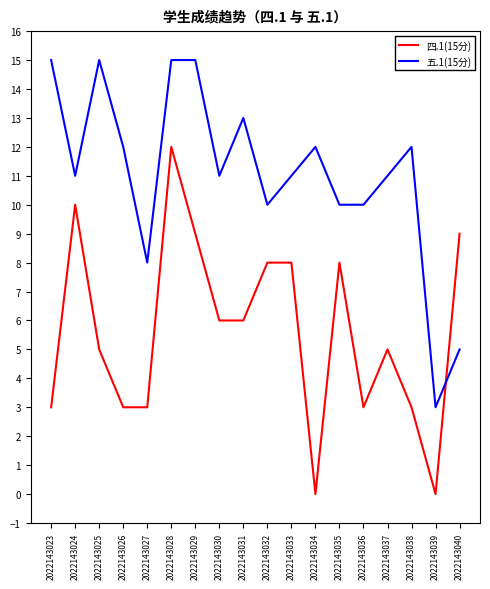

What is the average value of the 四.1(15分) series?

6